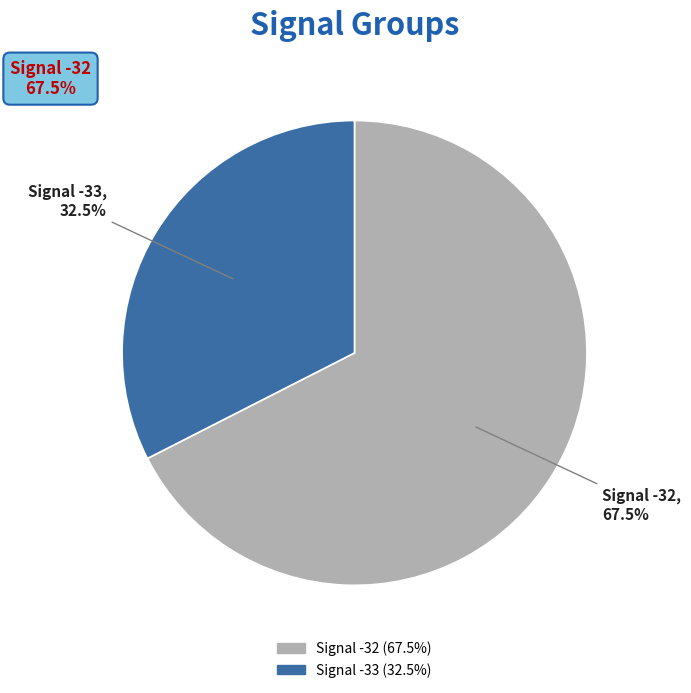

To the nearest percent, what is the average slice percentage?

50%